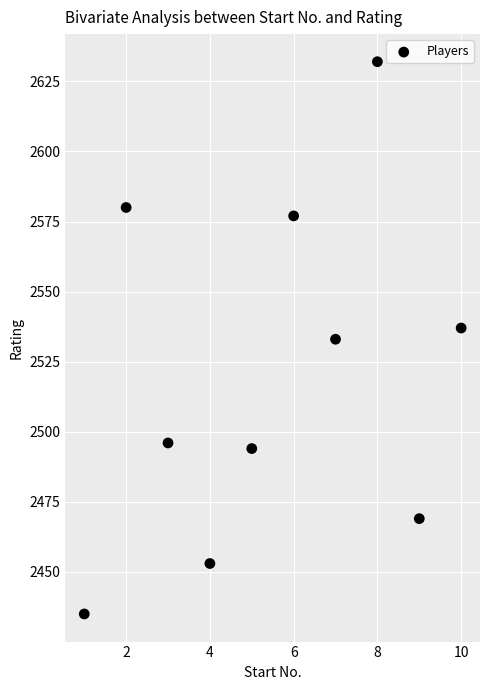

What is the range of X values (max minus min)?

9